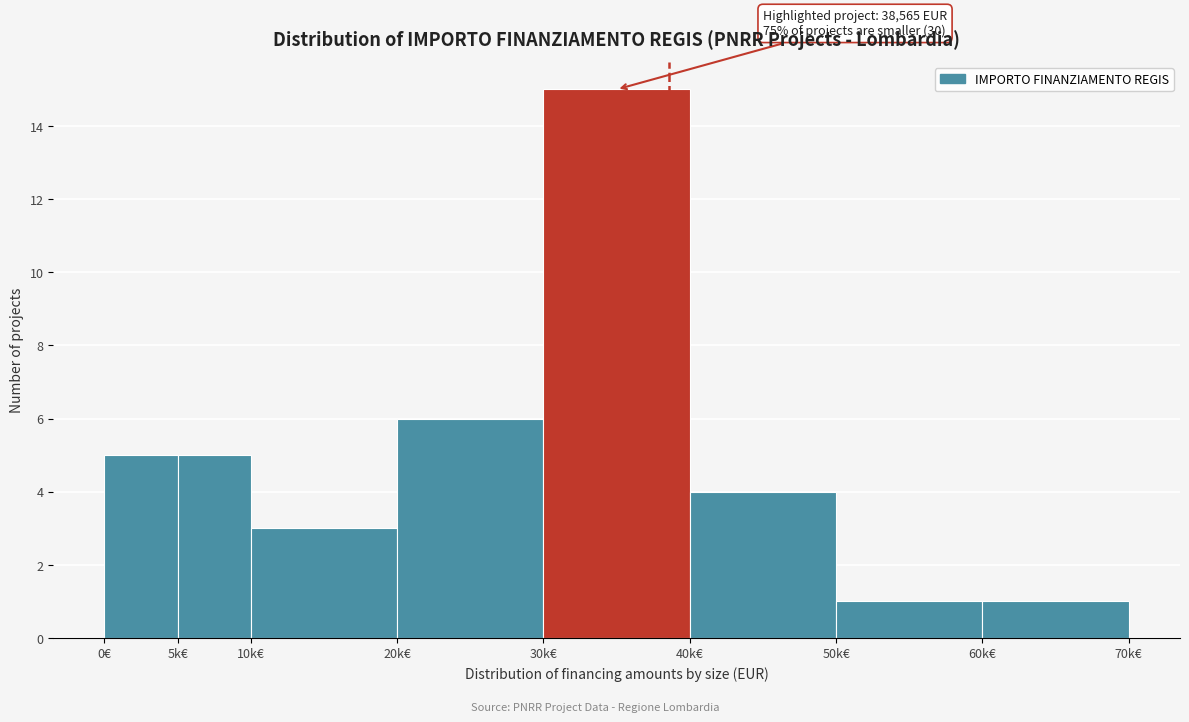

Reading left to right, transcribe all the data shown in this chart.

0€=5	5k€=5	10k€=3	20k€=6	30k€=15	40k€=4	50k€=1	60k€=1